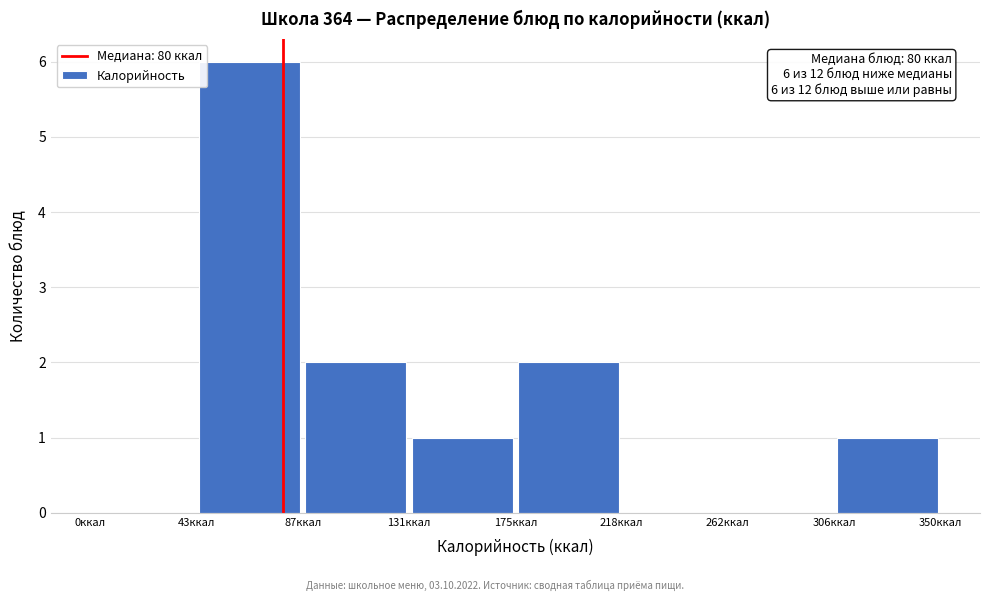

Which range on the x-axis has the tallest bar?

45 to 90